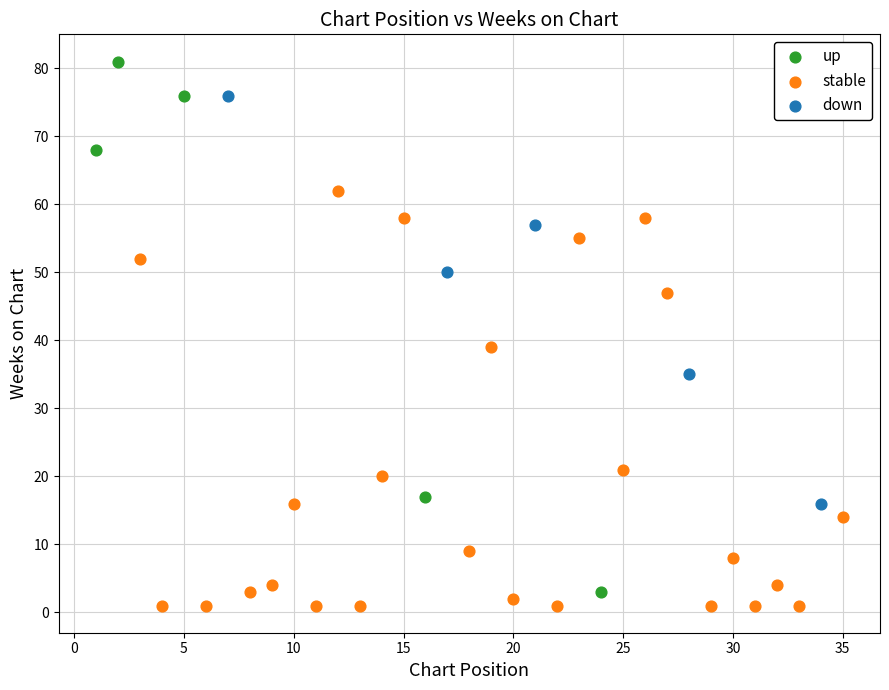

Which series has the widest spread of Y values?

up